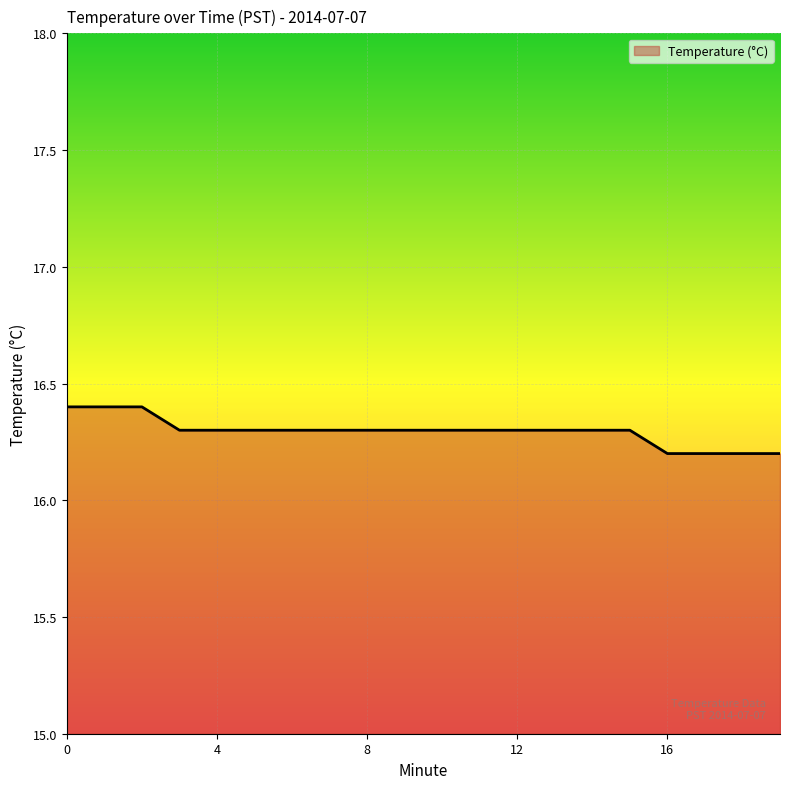

Reading left to right, extract all data points from this chart.

16.4	16.4	16.4	16.3	16.3	16.3	16.3	16.3	16.3	16.3	16.3	16.3	16.3	16.3	16.3	16.3	16.2	16.2	16.2	16.2